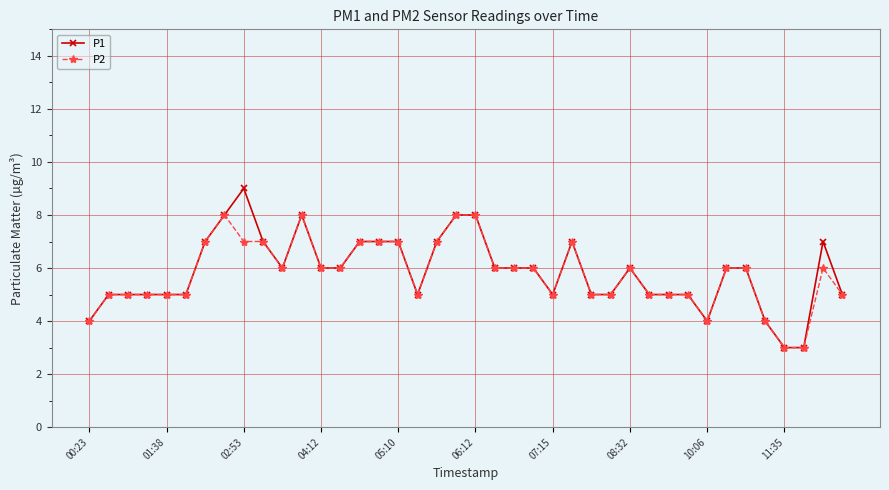

List the series in order of their peak value, highest first.

P1, P2